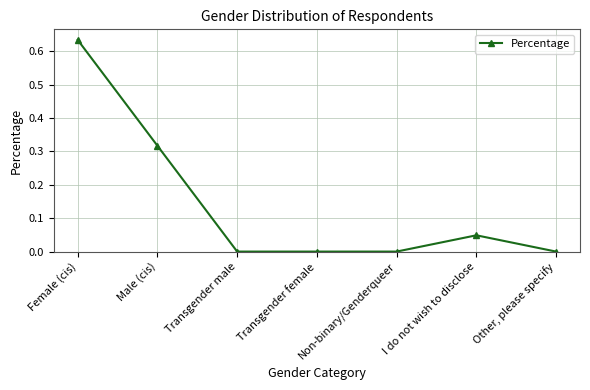

Which label corresponds to the largest value in the chart?

Female (cis)